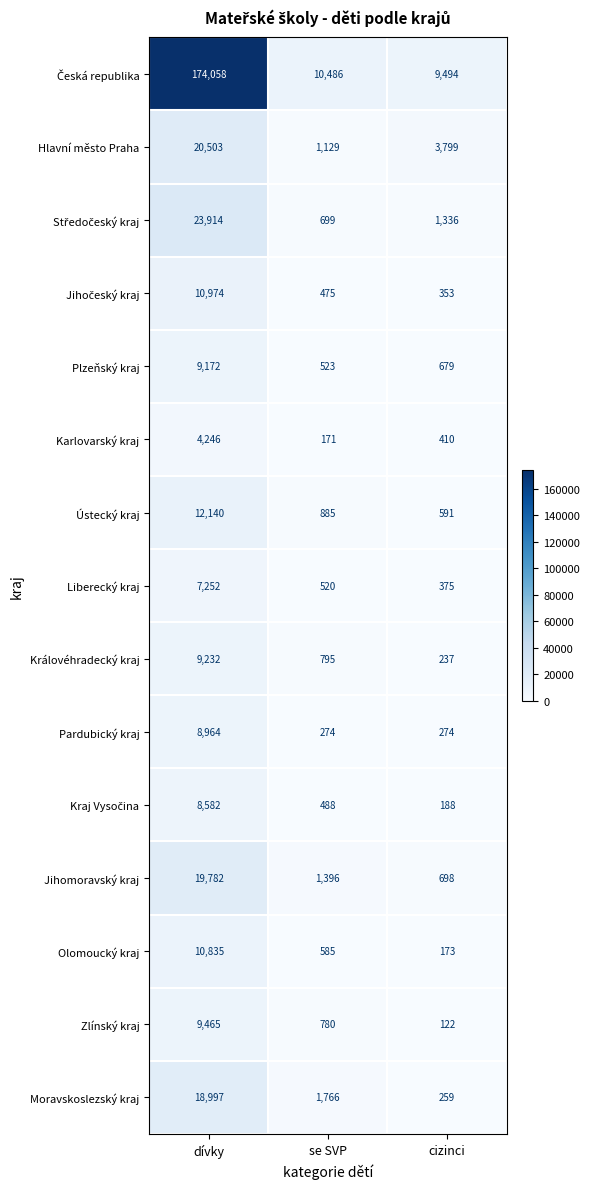

Rank the categories by Hlavní město Praha value from lowest to highest.

se SVP, cizinci, dívky